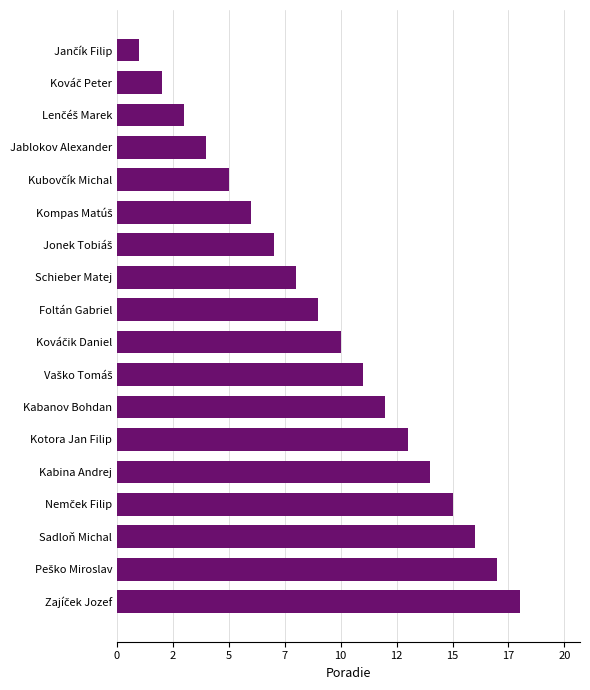

Does the chart contain stacked bars?

No